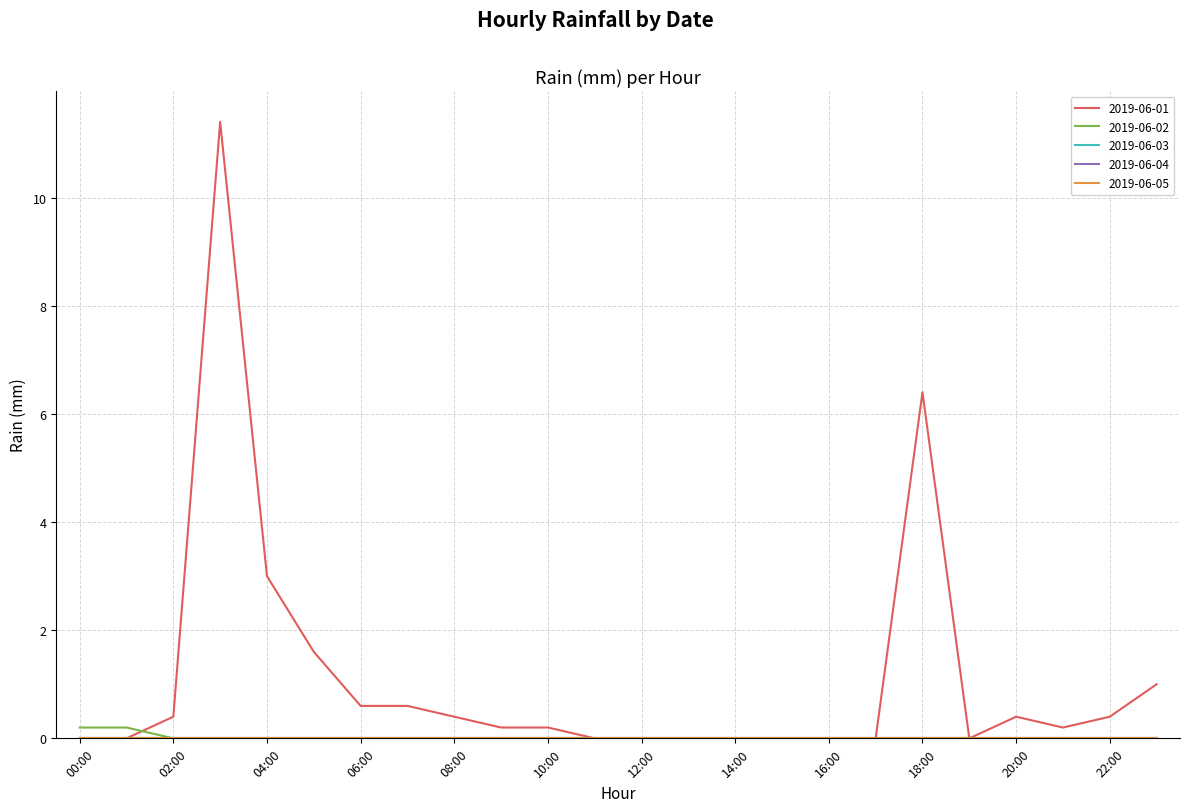

Does the chart display data point markers on the line(s)?

No